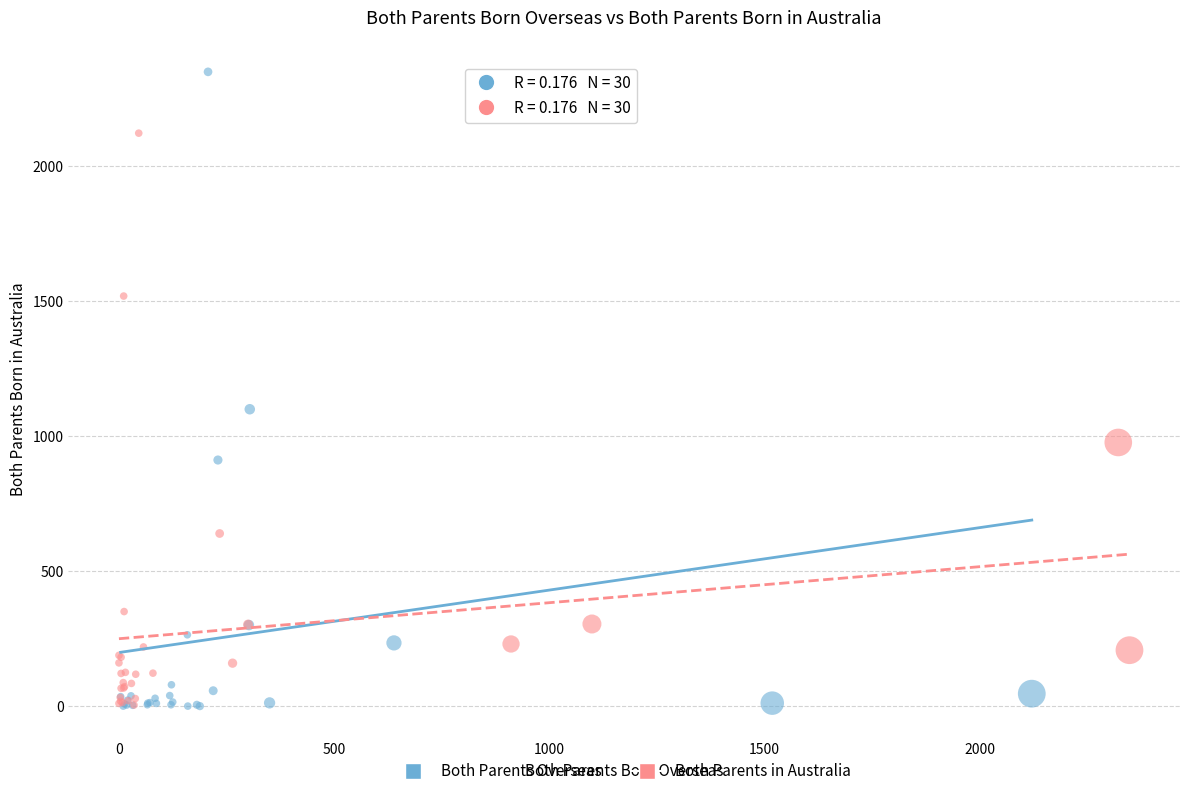

Which series has the largest Y range (max minus min)?

Both Parents Overseas